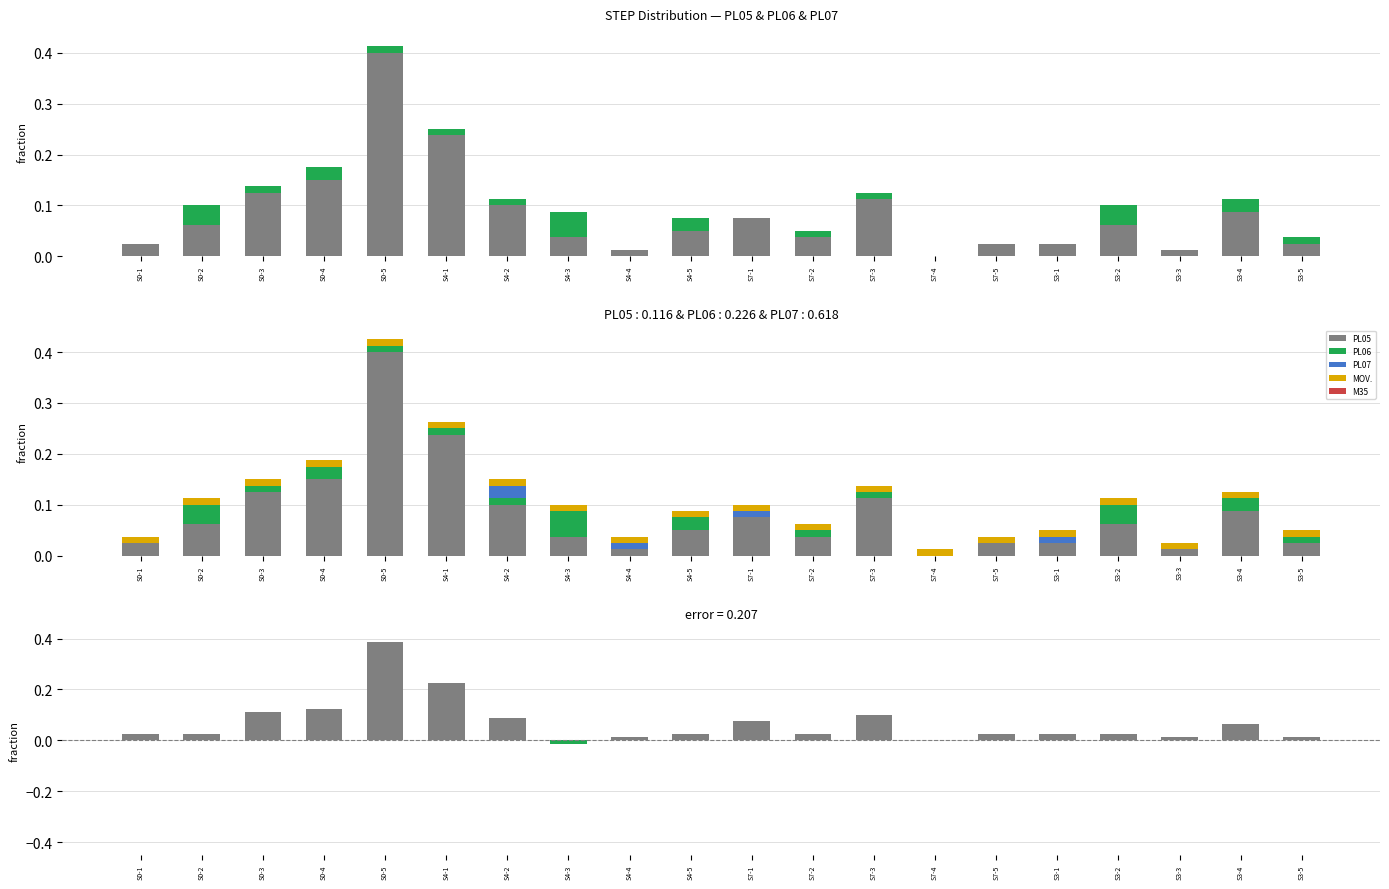

Reading left to right, what are all the values shown in this chart?

PL05: 0=0.0	0=0.1	0=0.1	0=0.2	0=0.4	4=0.2	4=0.1	4=0.0	4=0.0	4=0.1	7=0.1	7=0.0	7=0.1	7=0.0	7=0.0	3=0.0	3=0.1	3=0.0	3=0.1	3=0.0
PL06: 0=0.0	0=0.0	0=0.0	0=0.0	0=0.0	4=0.0	4=0.0	4=0.1	4=0.0	4=0.0	7=0.0	7=0.0	7=0.0	7=0.0	7=0.0	3=0.0	3=0.0	3=0.0	3=0.0	3=0.0
PL07: 0=0.0	0=0.0	0=0.0	0=0.0	0=0.0	4=0.0	4=0.0	4=0.0	4=0.0	4=0.0	7=0.0	7=0.0	7=0.0	7=0.0	7=0.0	3=0.0	3=0.0	3=0.0	3=0.0	3=0.0